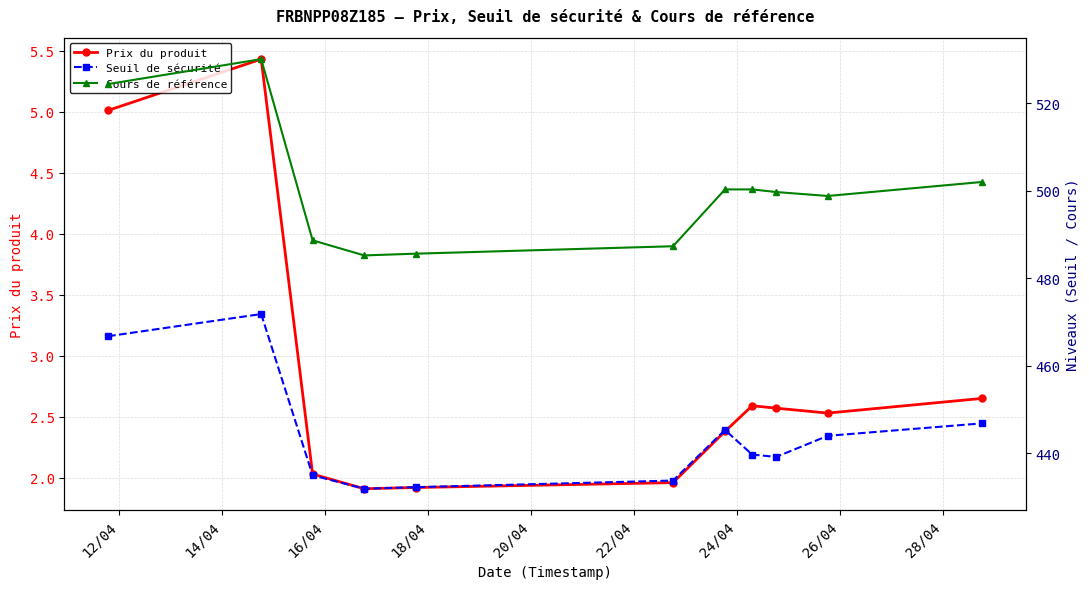

What is the value of the Prix du produit point at the 10th from the left?

2.5